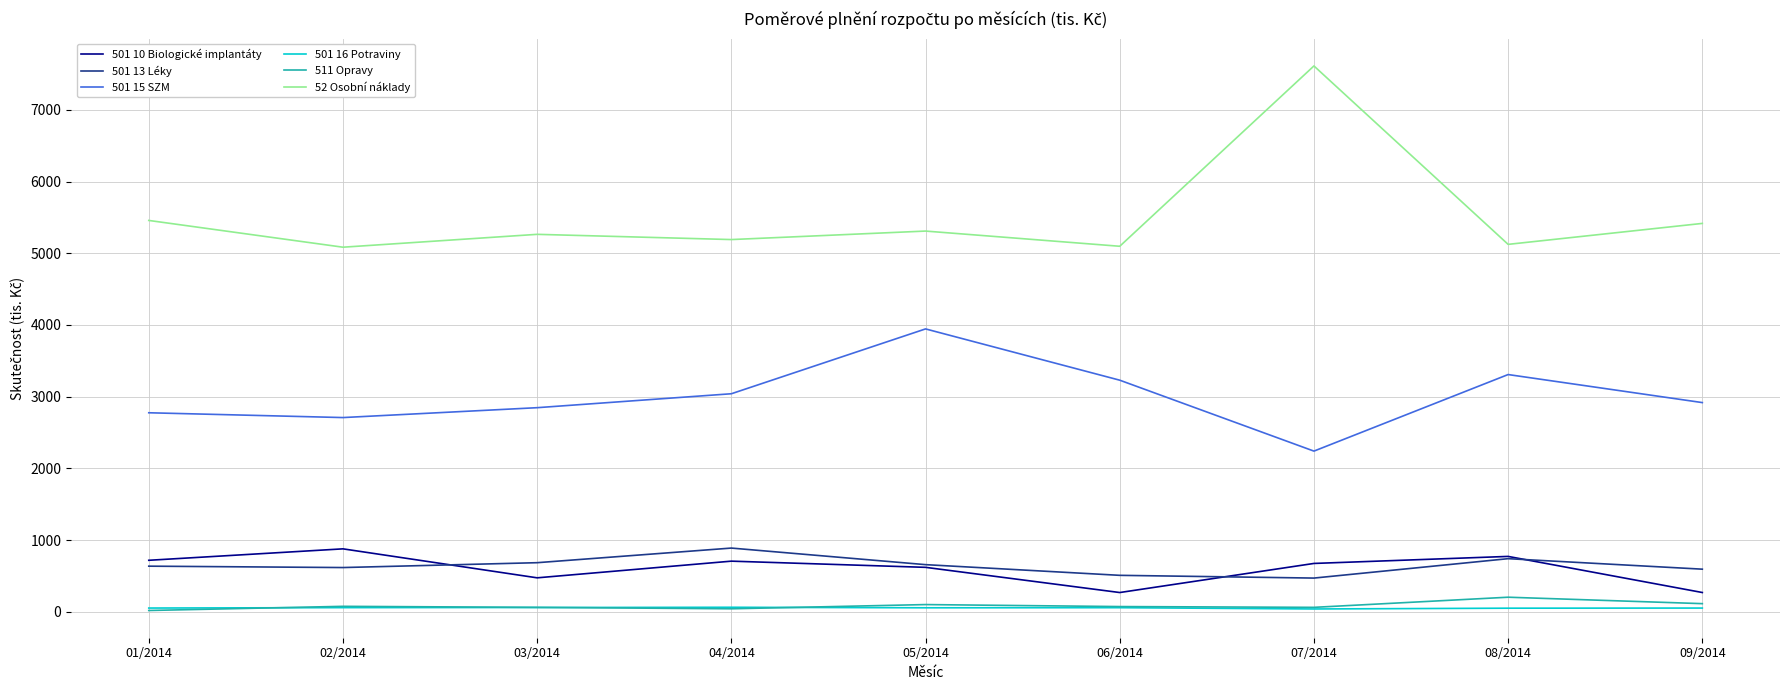

At which category does the chart reach its peak across all series?

07/2014